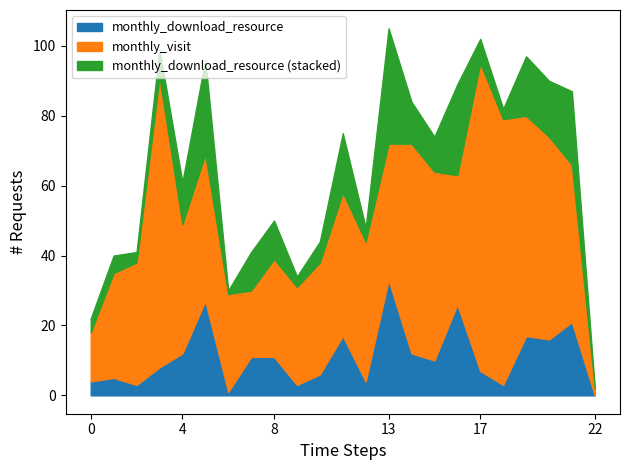

Does the chart have visible grid lines?

No